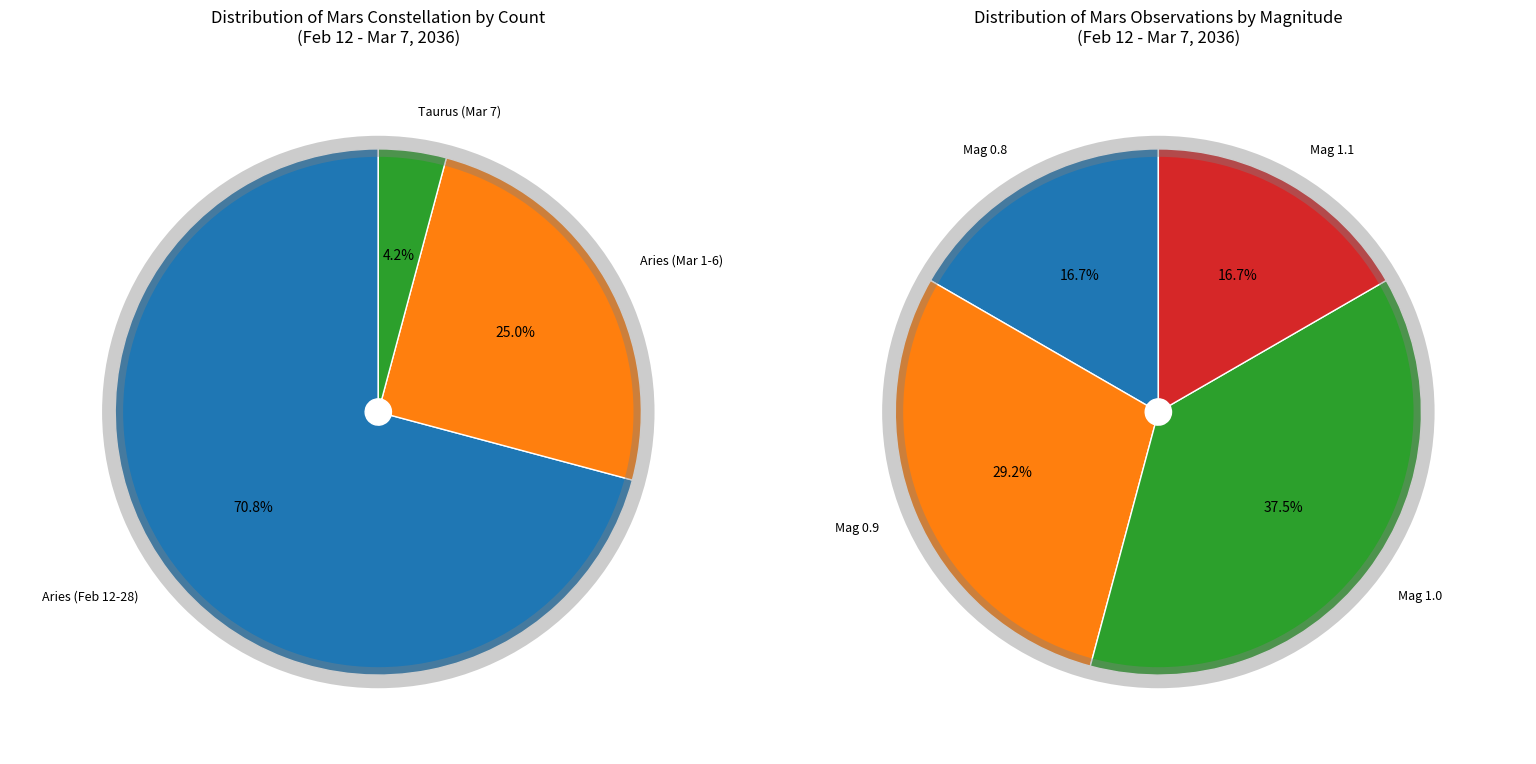

Count the number of slices in the pie.

3